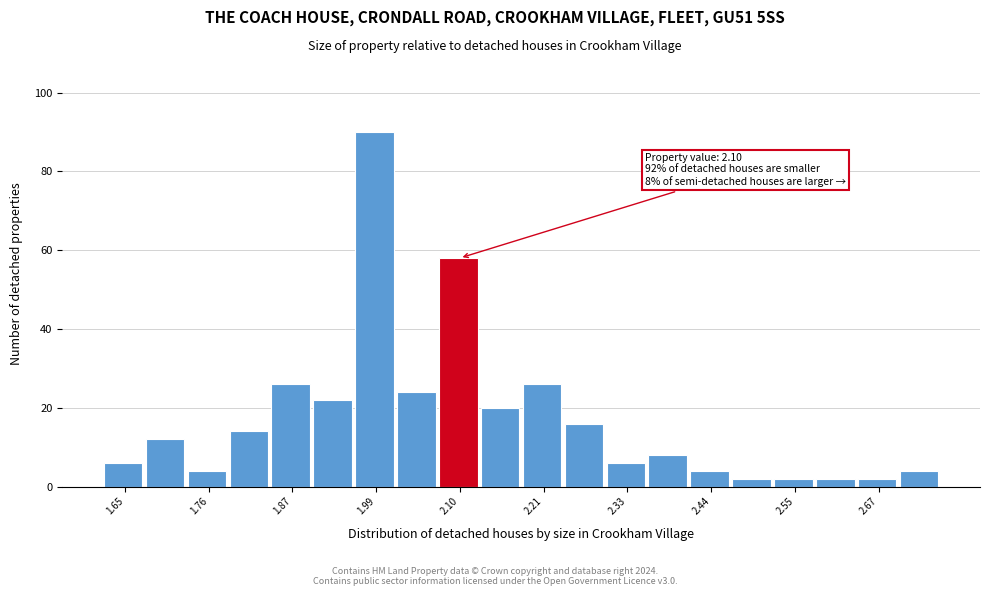

Around what value on the x-axis is the tallest bar? Give the approximate position of its centre, as read against the axis.

1.98